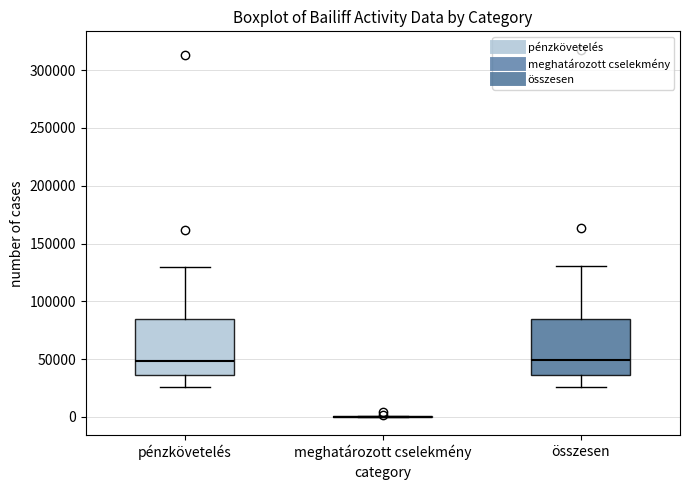

Reading left to right, read every box against the y-axis: the position of its median line, the range the box covers, and the ends of its whiskers. The values are not printed on the chart, so give them approximately, as read against the axis.

pénzkövetelés: median 50000, box 35000 to 85000, whiskers 25000 to 130000
meghatározott cselekmény: box collapsed to a line at 0, whiskers 0 to 0
összesen: median 50000, box 35000 to 85000, whiskers 25000 to 130000